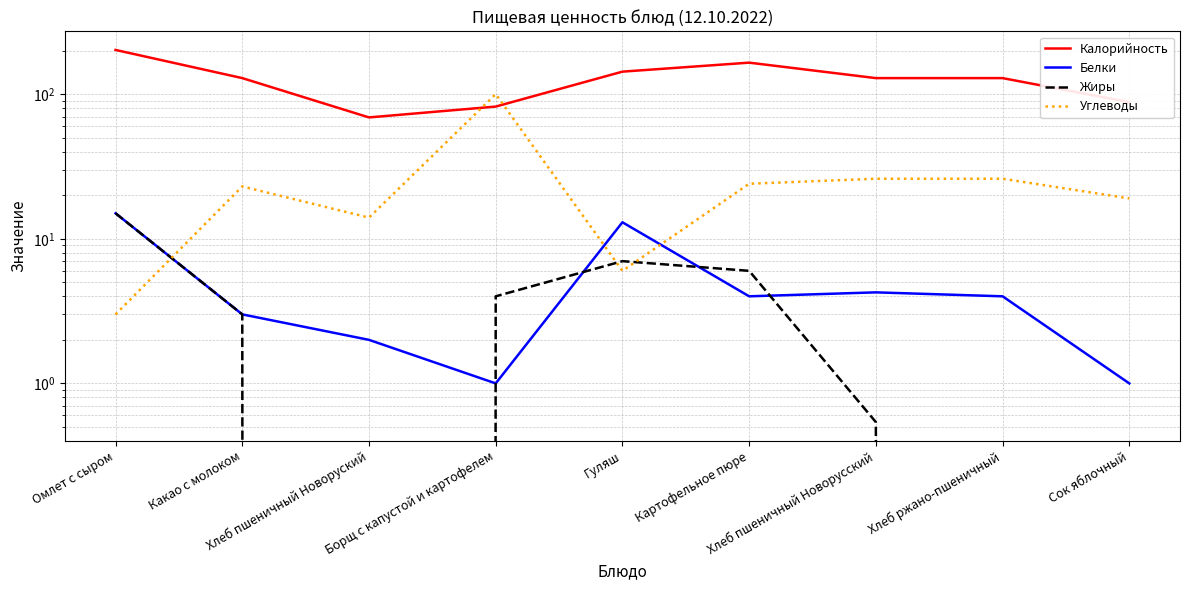

Which category has the lowest value across all series?

Хлеб пшеничный Новоруский